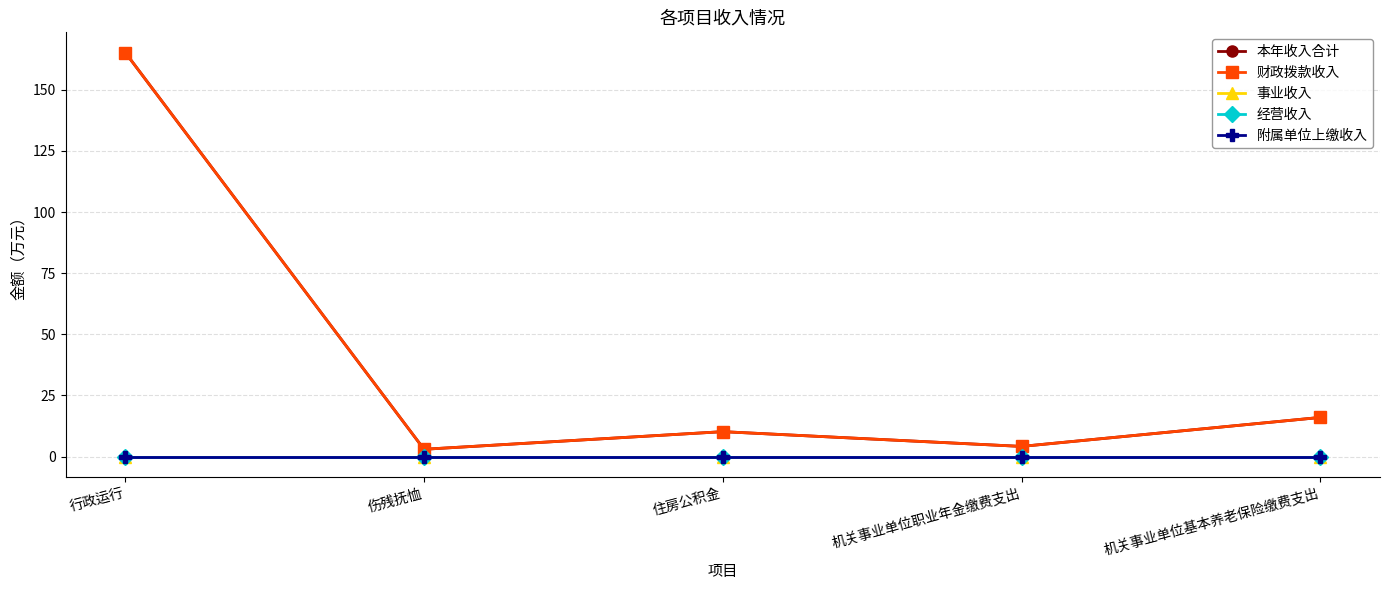

At which label does 财政拨款收入 reach its minimum?

伤残抚恤